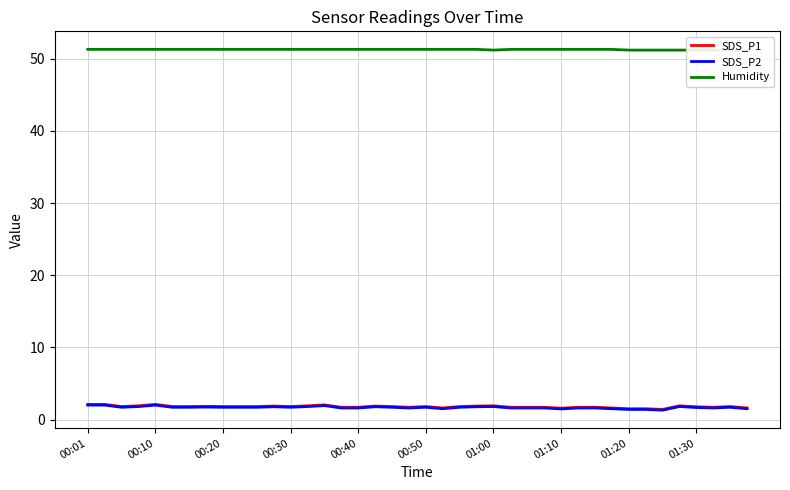

What is the value of the SDS_P2 point at the 3rd from the left?

1.7